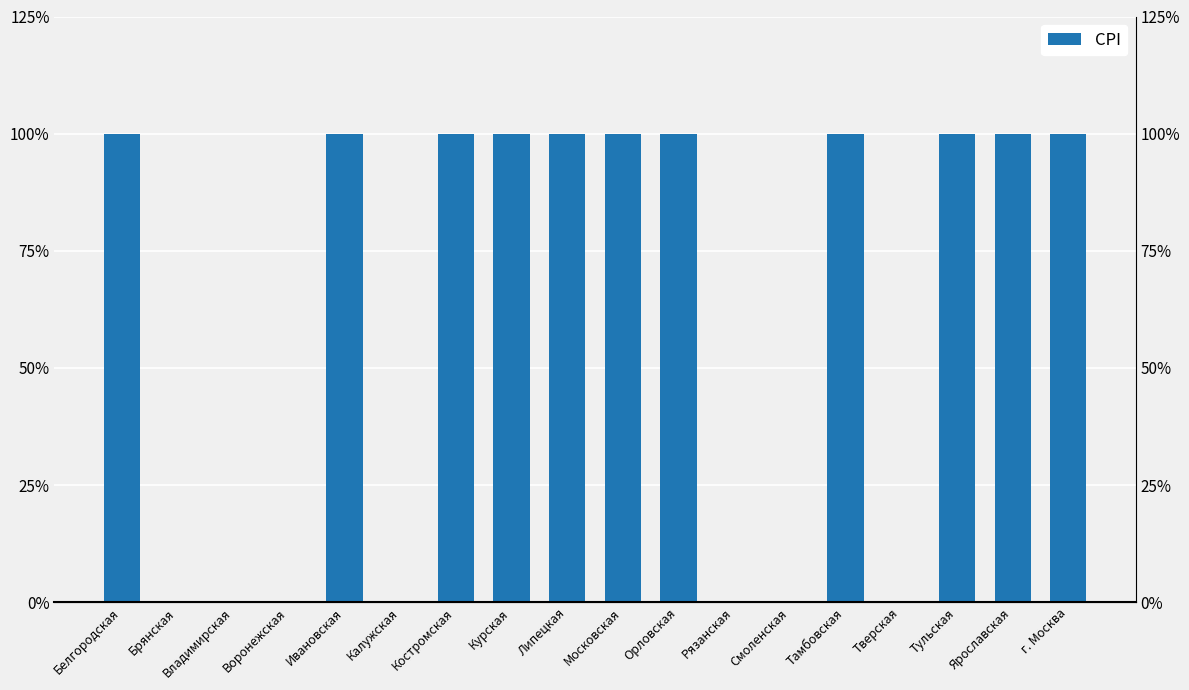

What is the label of the 12th bar from the left?

Рязанская